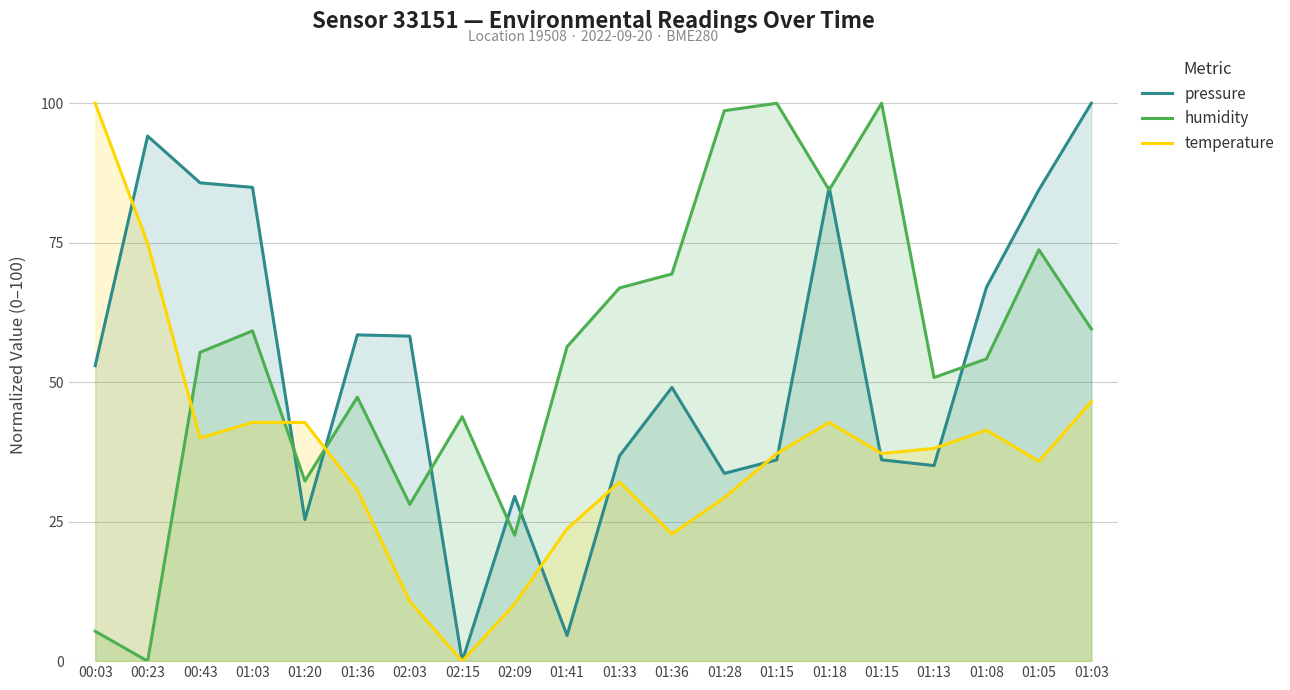

Which category has the lowest value across all series?

02:15